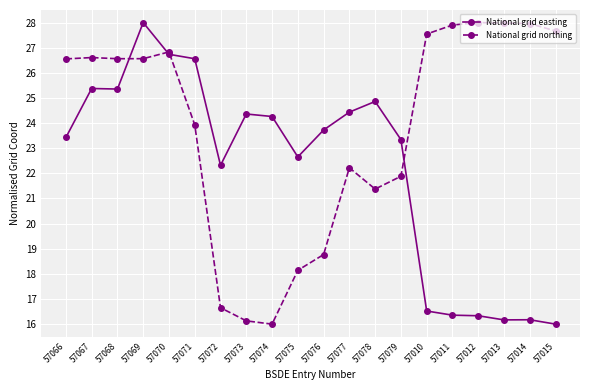

The National grid easting series shows 28.5 at 57011. True or false?

False